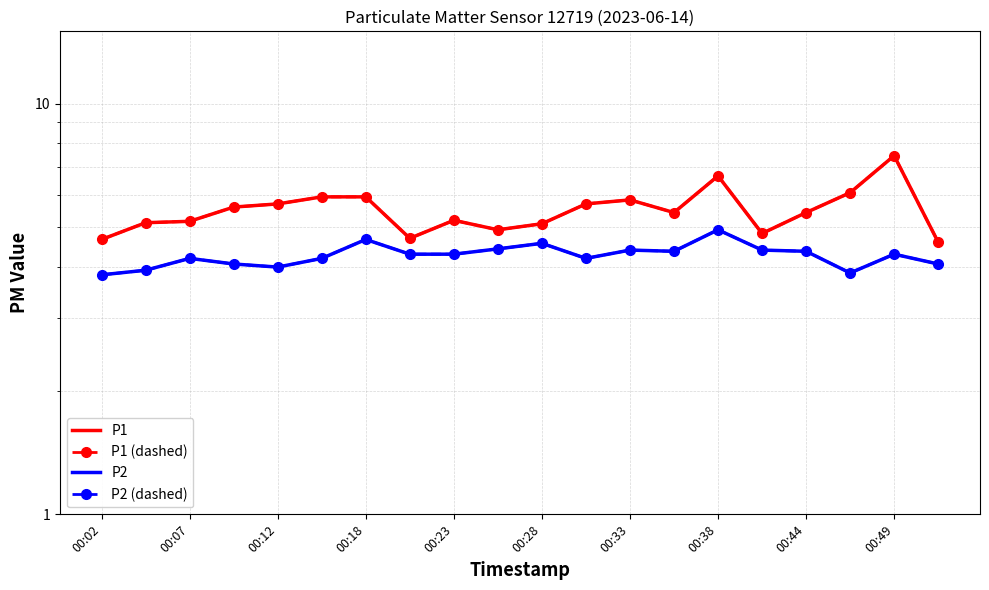

How many interior local valleys does the P1 series have?

4